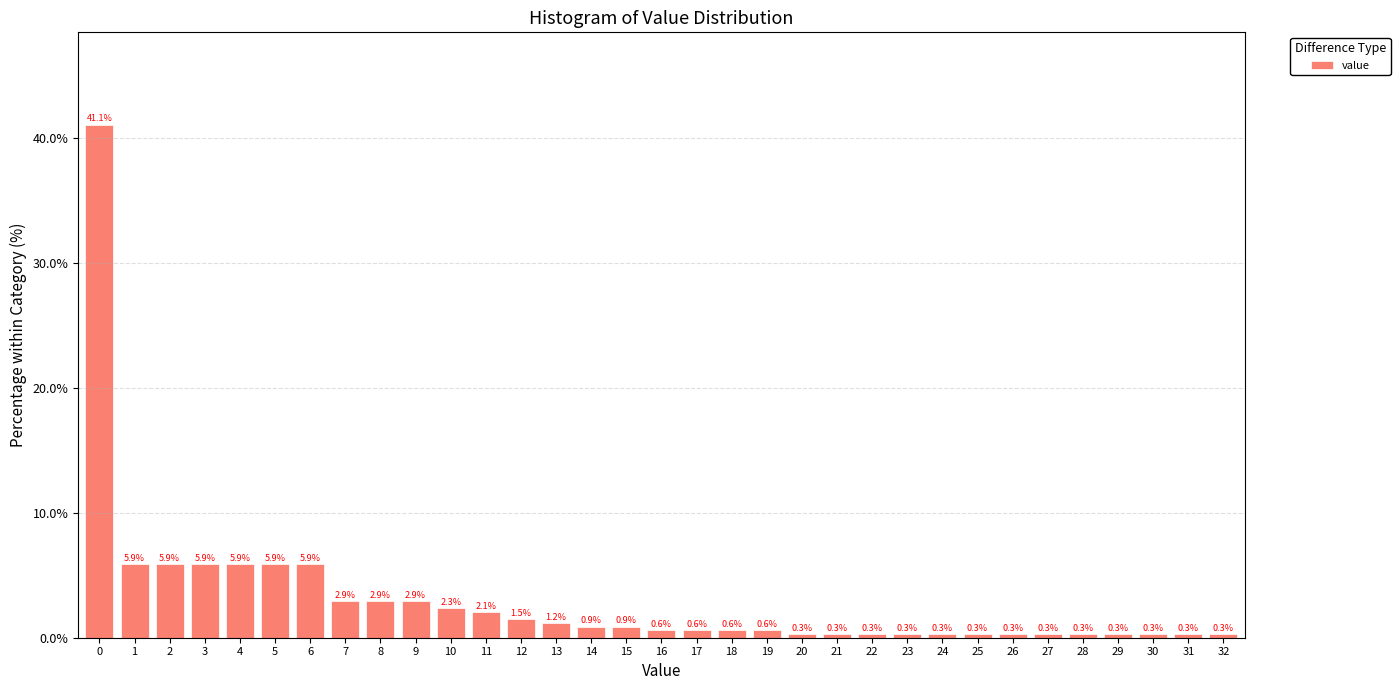

Reading right to left, transcribe all the data shown in this chart.

0.3	0.3	0.3	0.3	0.3	0.3	0.3	0.3	0.3	0.3	0.3	0.3	0.3	0.6	0.6	0.6	0.6	0.9	0.9	1.2	1.5	2.1	2.3	2.9	2.9	2.9	5.9	5.9	5.9	5.9	5.9	5.9	41.1